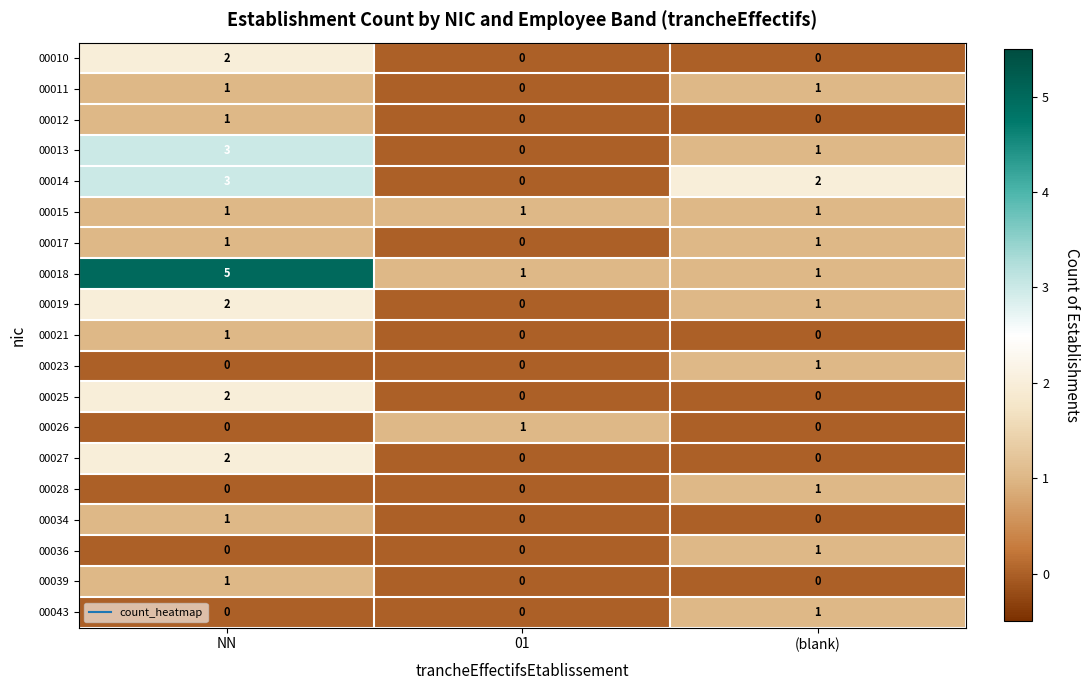

Which series has the largest range (max minus min)?

00018